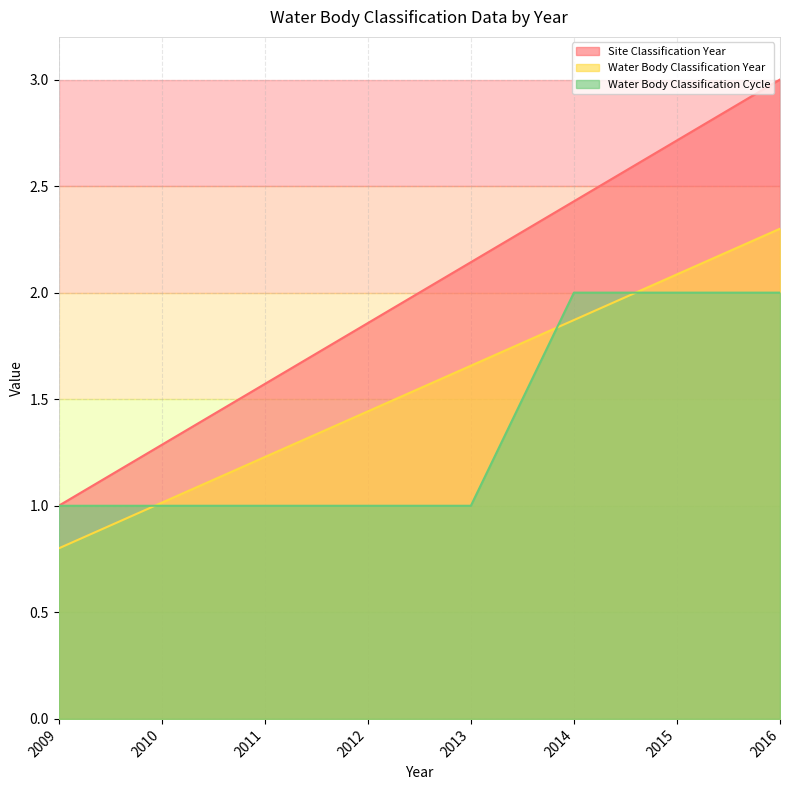

Is the value of Water Body Classification Year at 2013 greater than the value of Water Body Classification Cycle at 2015?

No